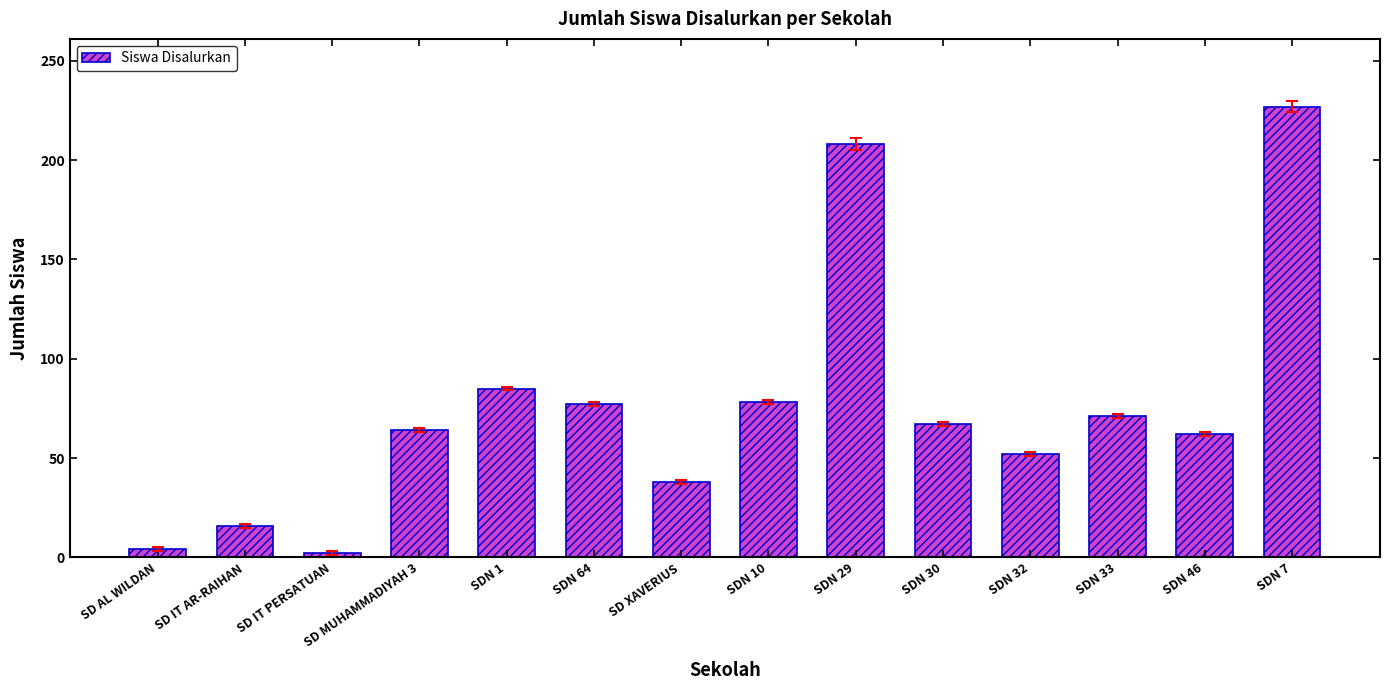

What is the greatest value displayed?

227